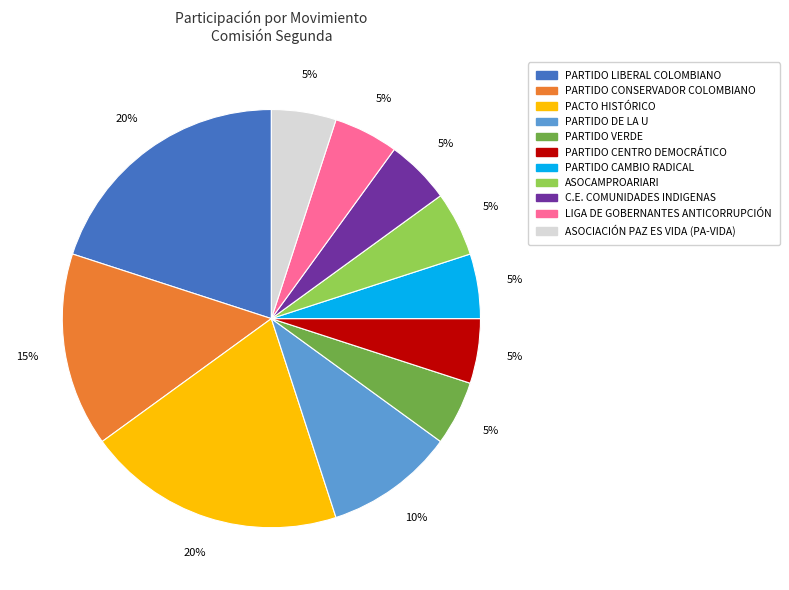

Is there a majority slice in this chart?

No